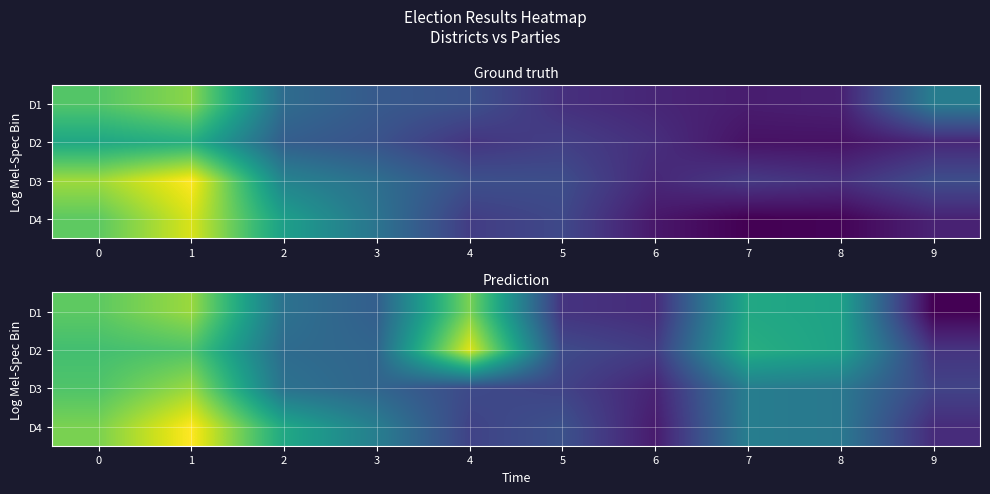

The D4 series shows 57 at 1. True or false?

False